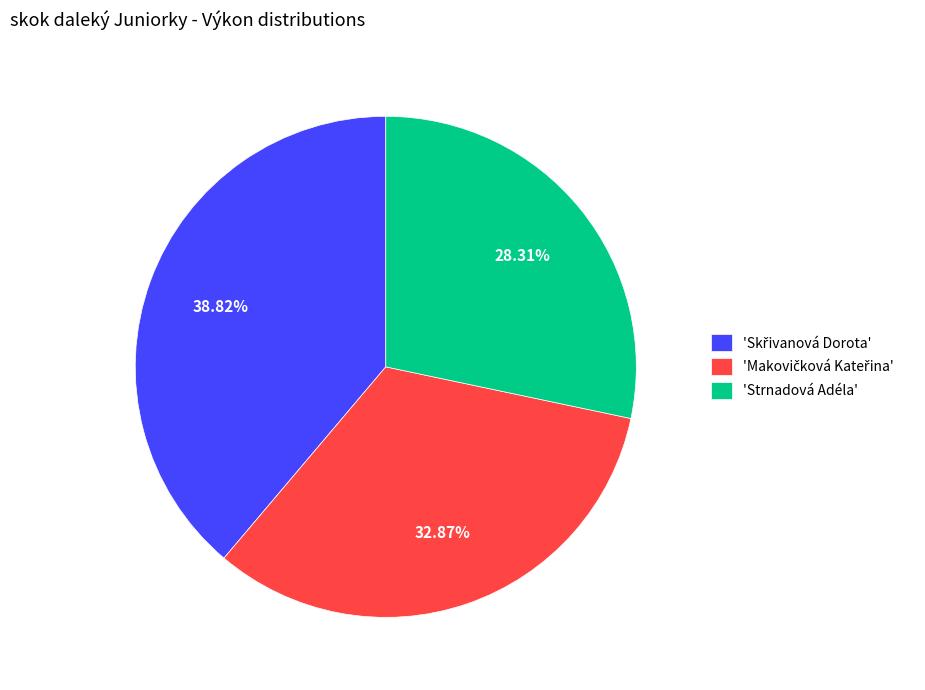

How many segments does this pie chart have?

3